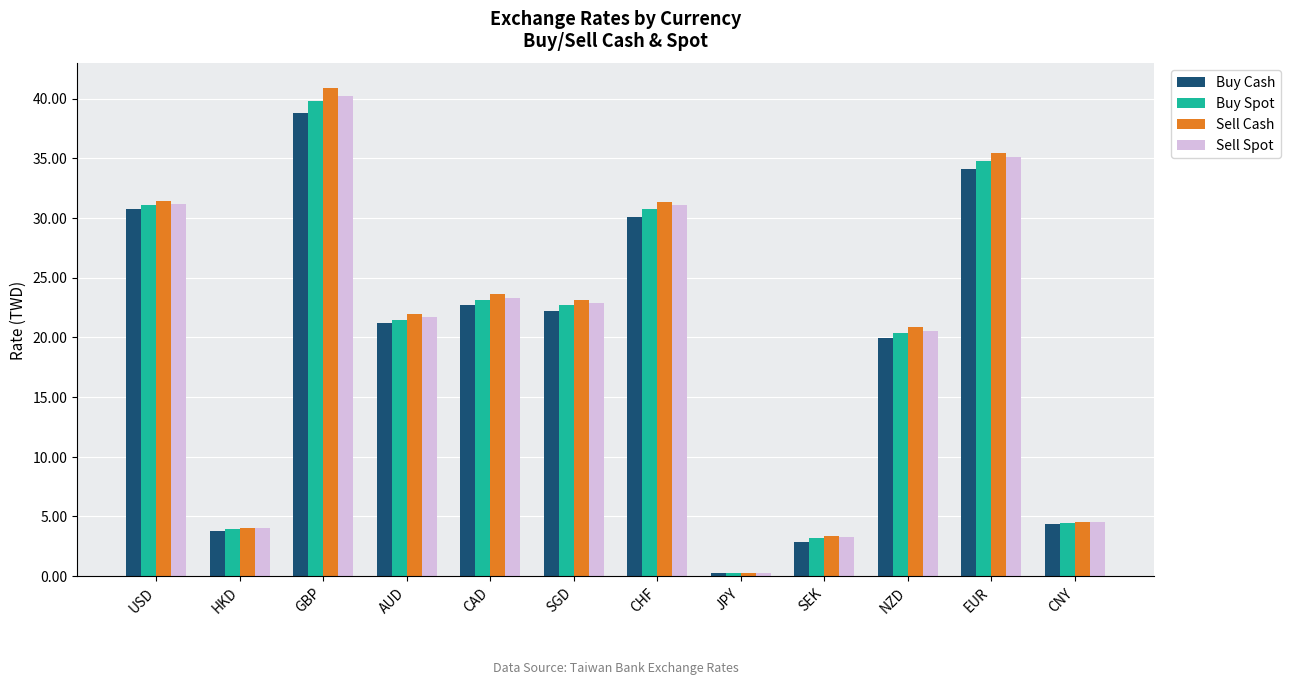

What is the lowest value of the Sell Spot series?

0.3